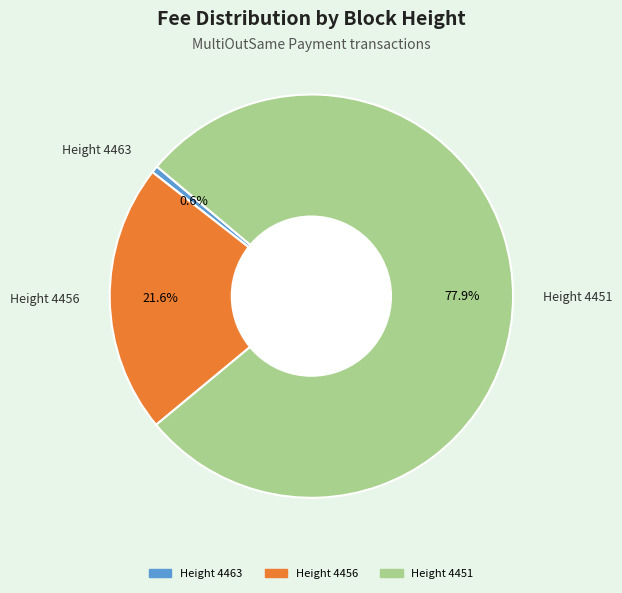

What percentage is the Height 4456 slice, to the nearest percent?

22%